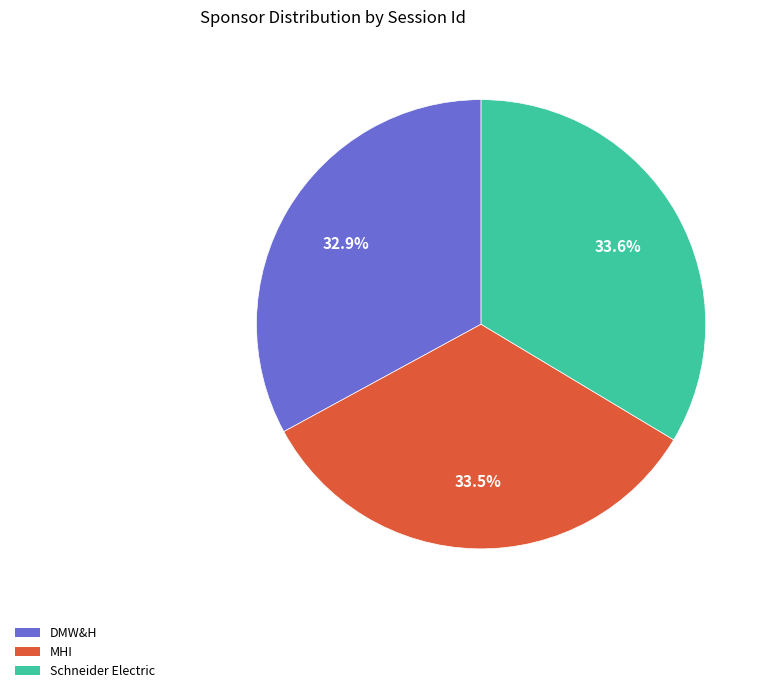

Between Schneider Electric and DMW&H, which is larger?

Schneider Electric